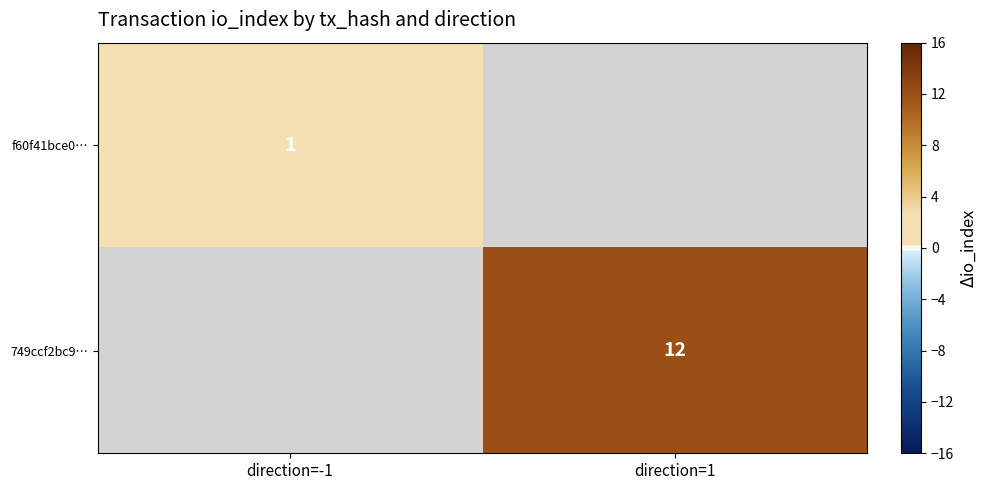

The 749ccf2bc9… series shows 2 at direction=1. True or false?

False